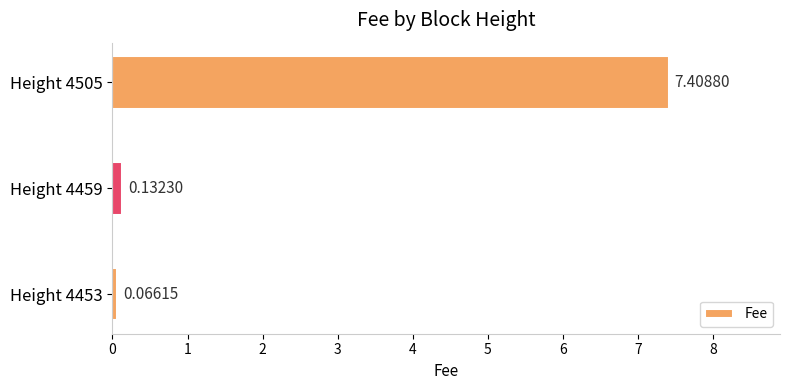

What is the change in value from Height 4453 to Height 4505?

+7.3